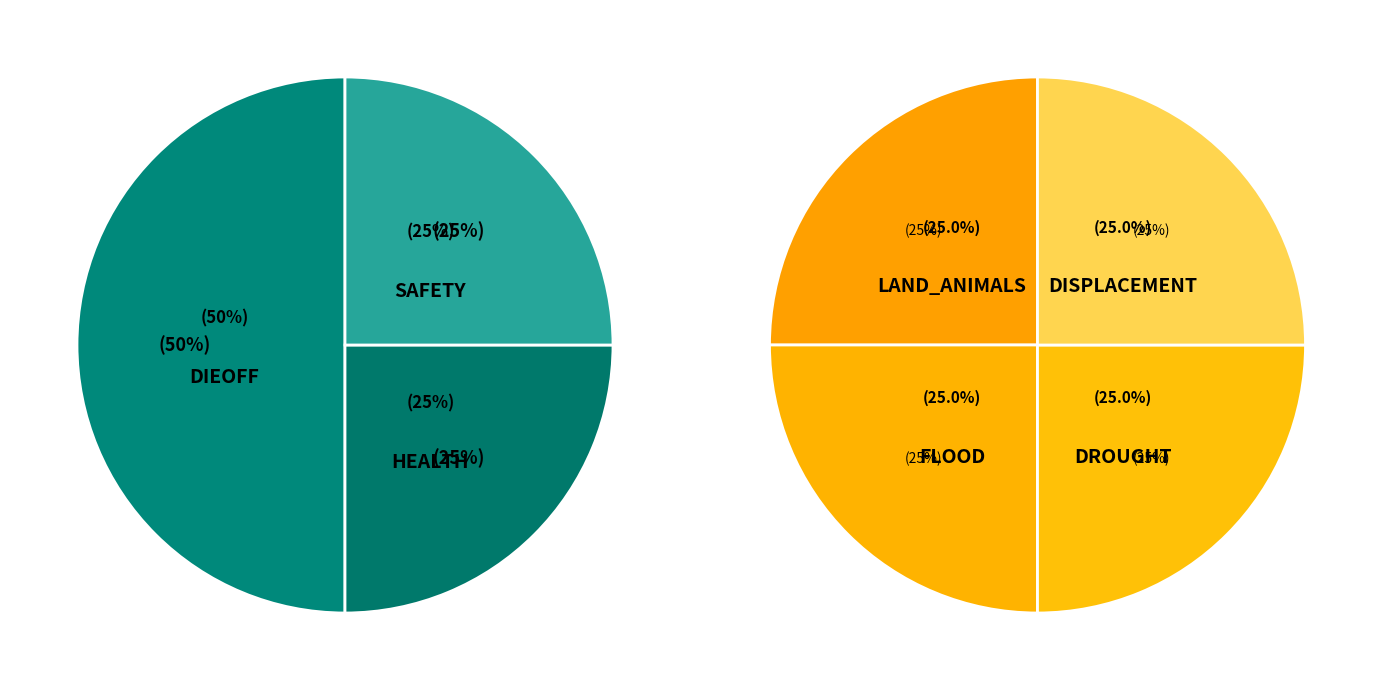

Is there any slice that represents more than half of the pie?

No